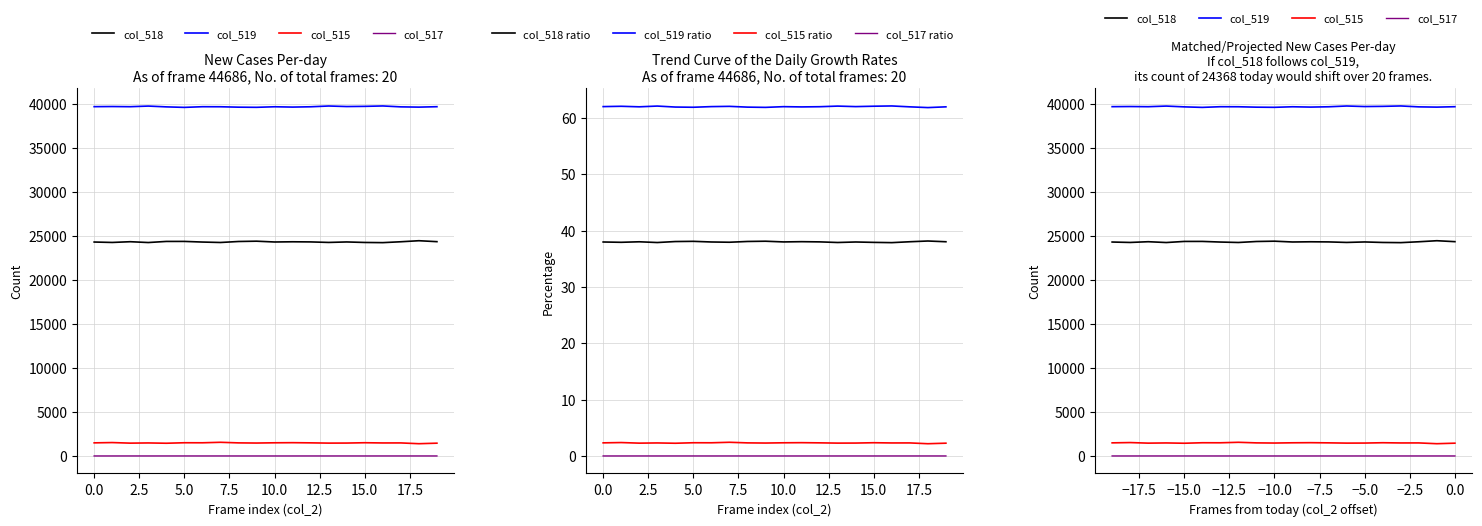

True or false: col_519 ratio and col_517 ratio intersect in this chart.

False